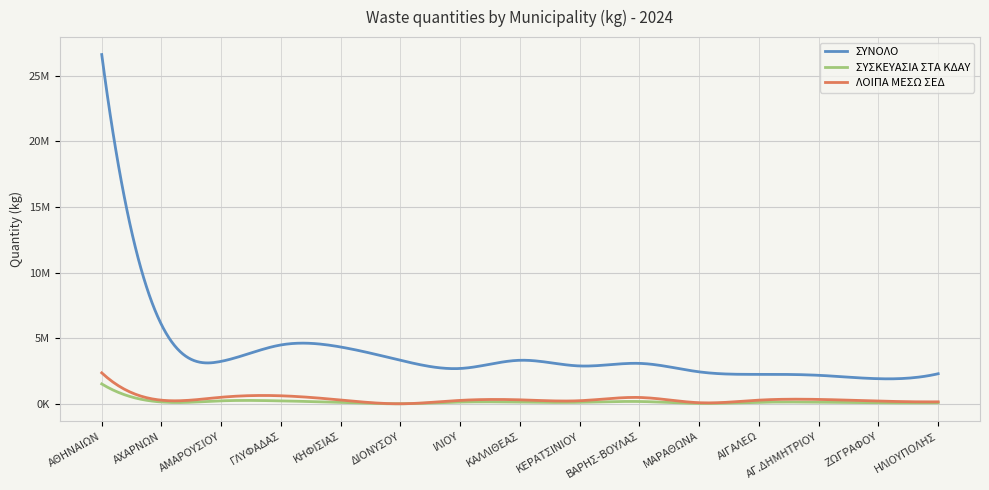

Which series changed the most between ΑΓ.ΔΗΜΗΤΡΙΟΥ and ΗΛΙΟΥΠΟΛΗΣ?

ΛΟΙΠΑ ΜΕΣΩ ΣΕΔ